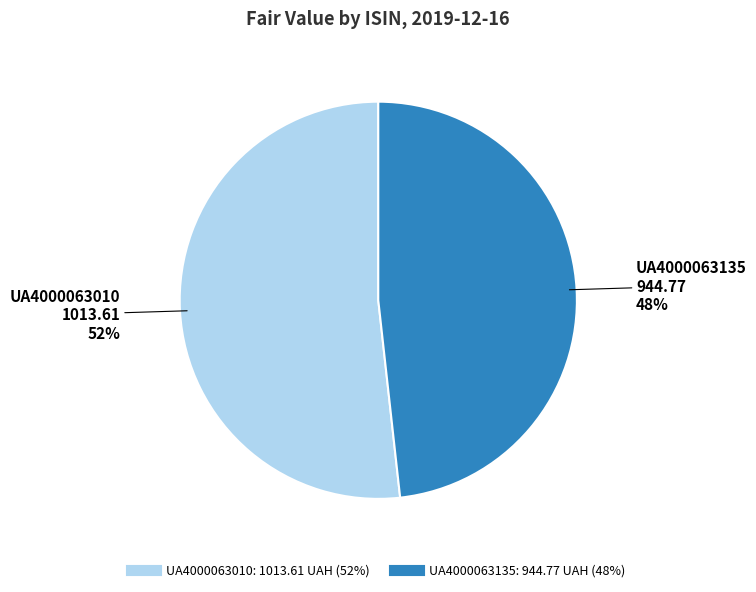

To the nearest percent, what percentage of the pie is UA4000063135?

48%